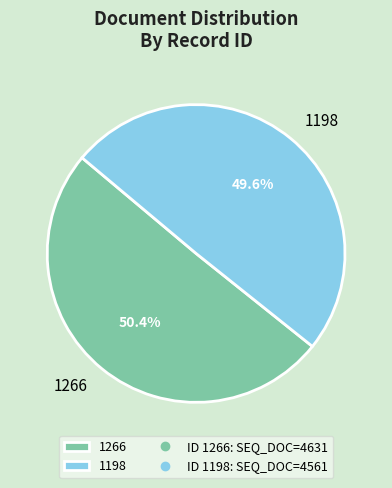

To the nearest percent, what percentage of the pie is 1266?

50%